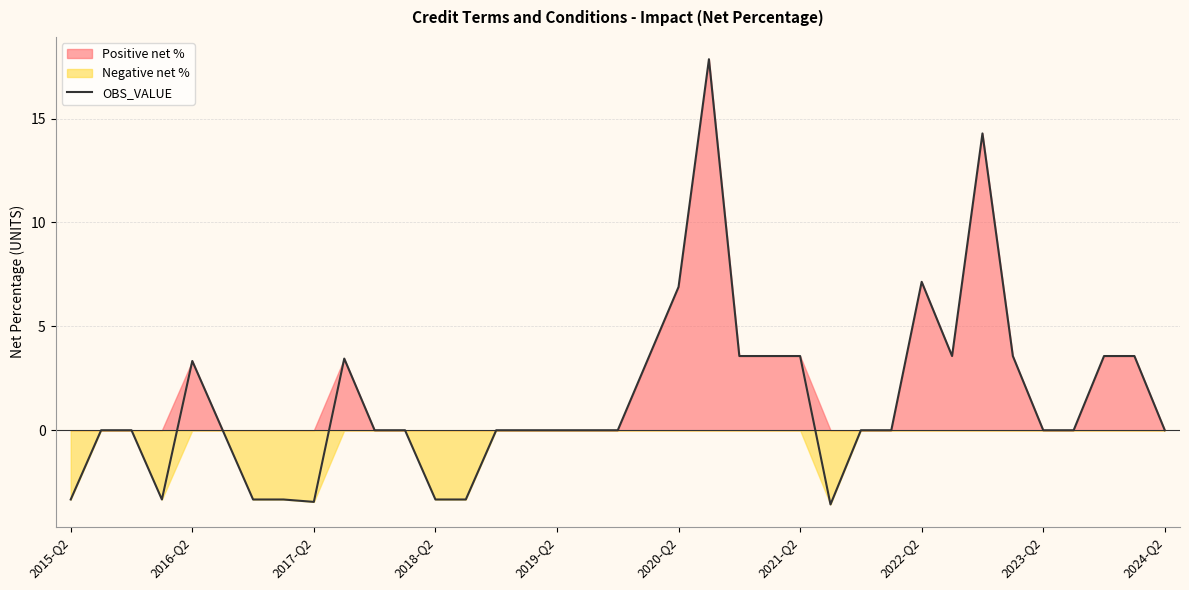

True or false: the data shows 2.1 at 34.

False